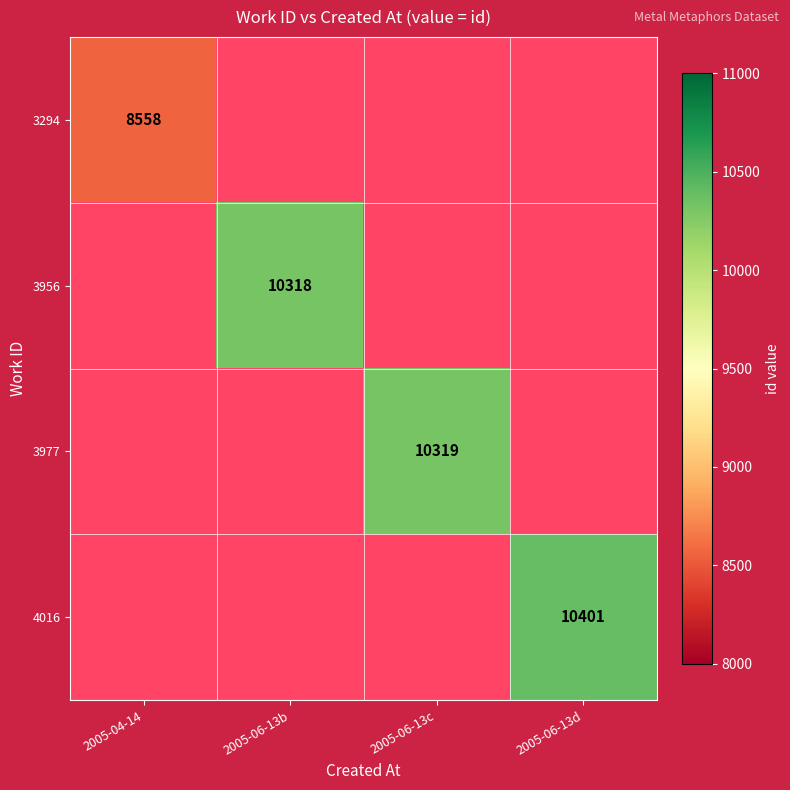

True or false: 4016 has a value of 10401 at 2005-06-13d.

True